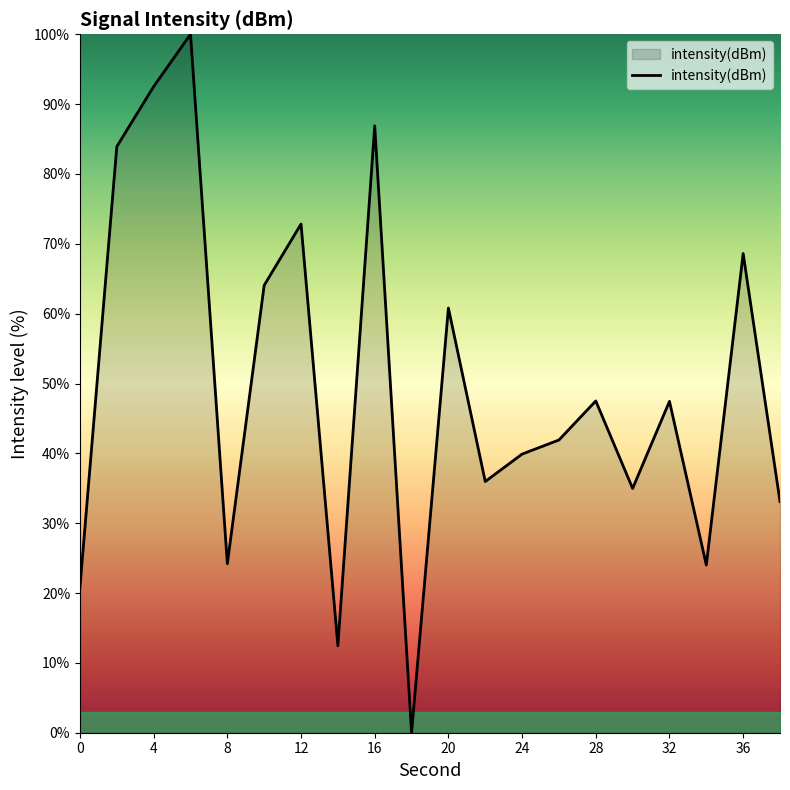

What is the difference between the maximum and minimum values?

100.0